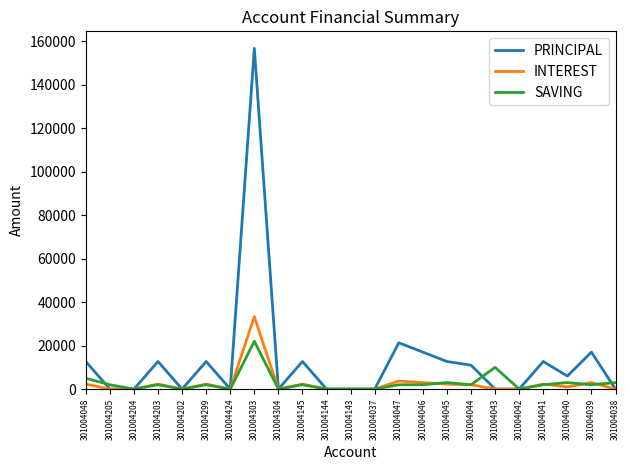

True or false: SAVING has more than 0 interior local peaks.

True